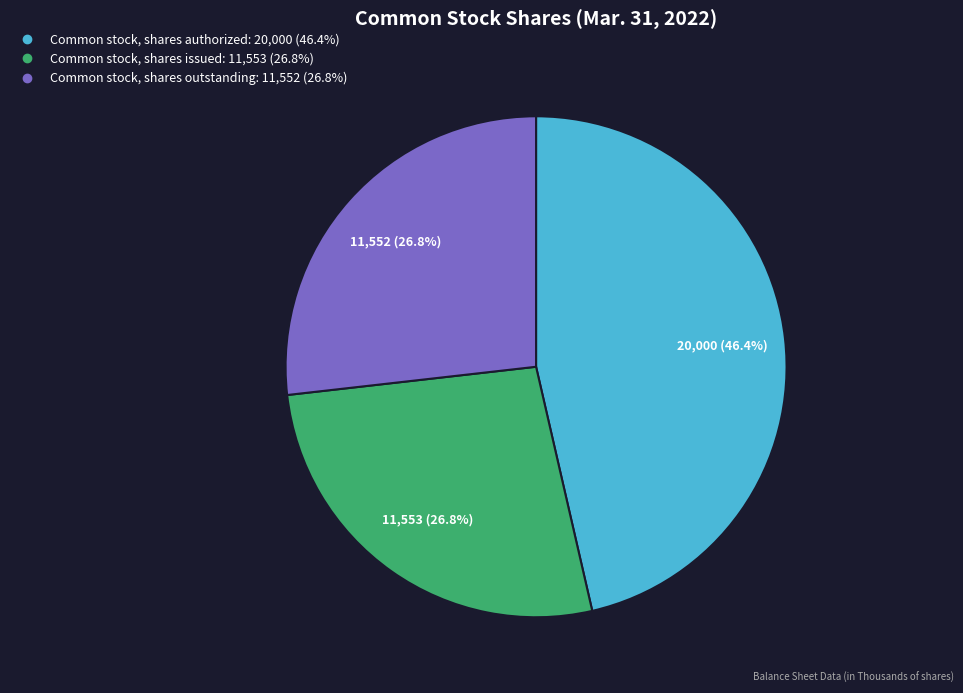

Approximately how many times larger is the value at Common stock, shares authorized compared to Common stock, shares outstanding?

1.7